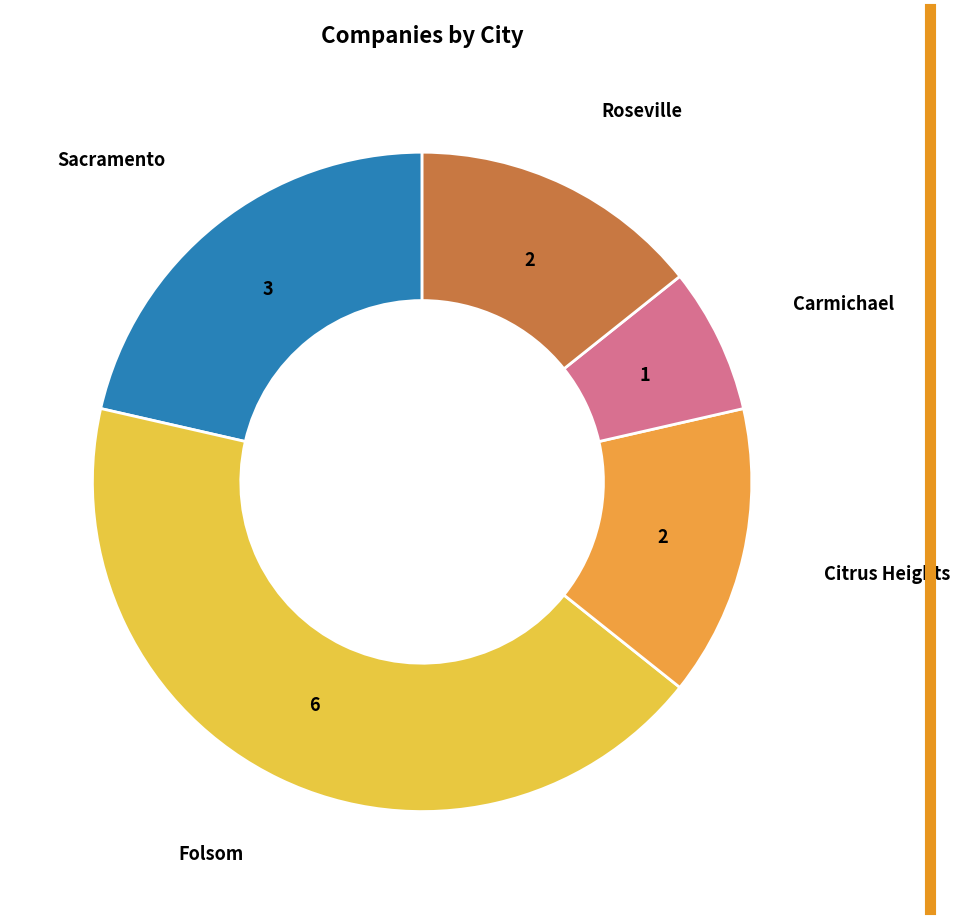

Do Sacramento and Carmichael together represent more than half of the pie?

No